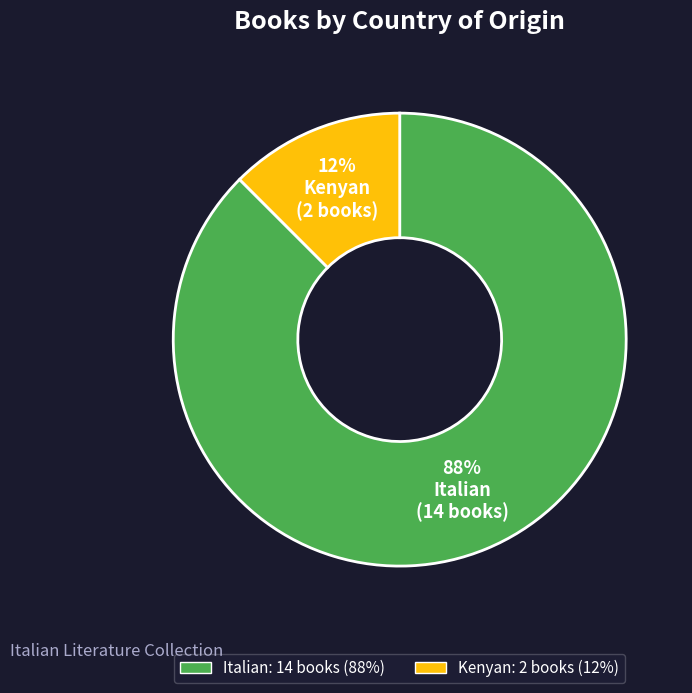

Rank the categories by value from highest to lowest.

Italian, Kenyan